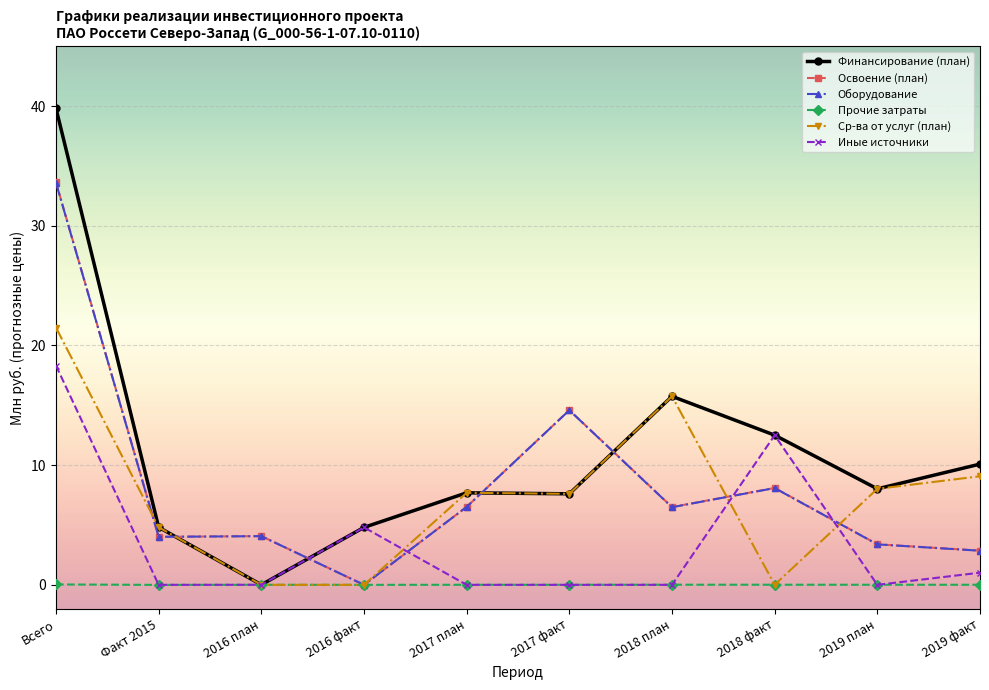

What is the difference between the maximum and minimum values in the Освоение (план) series?

33.6